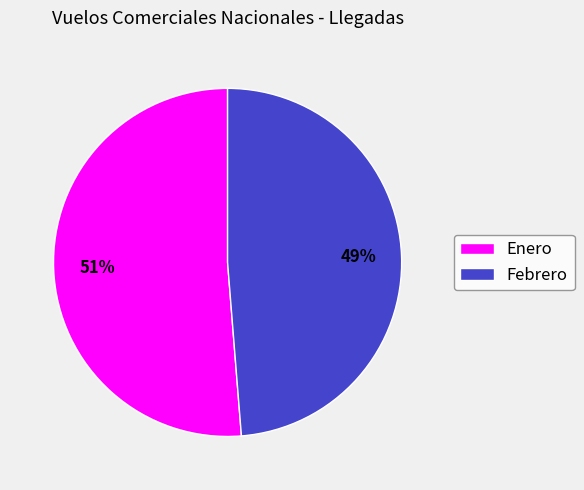

To the nearest percent, what is the average slice percentage?

50%